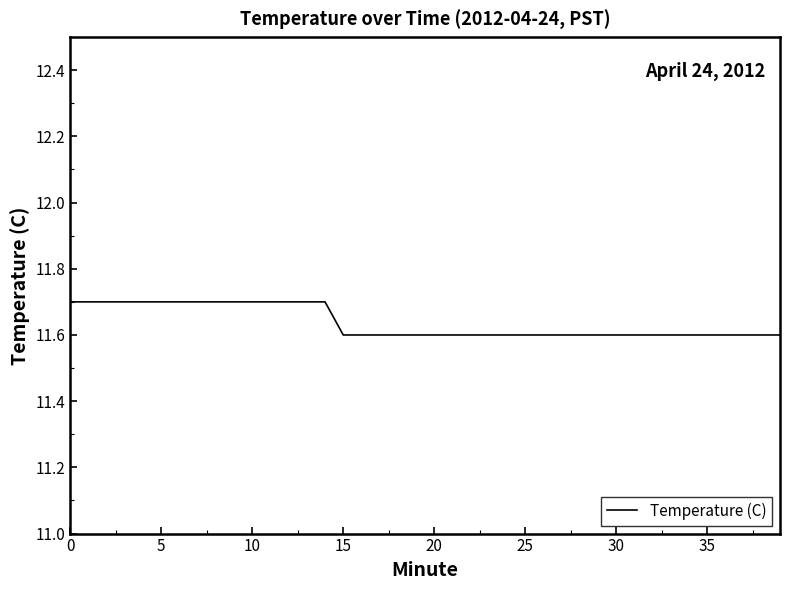

What is the minimum value shown in the chart?

11.6